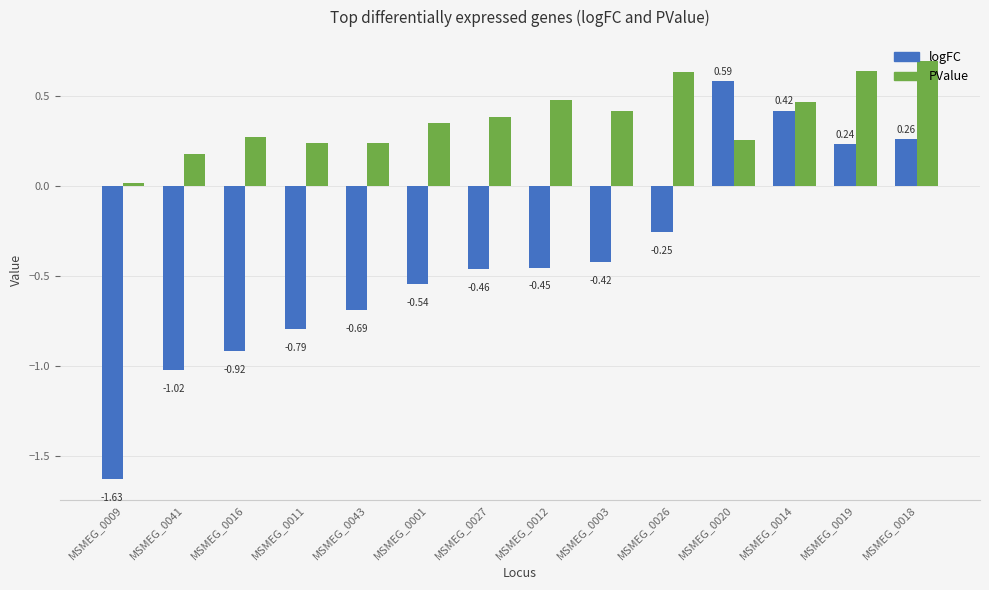

Rank the series by their average value, from lowest to highest.

logFC, PValue